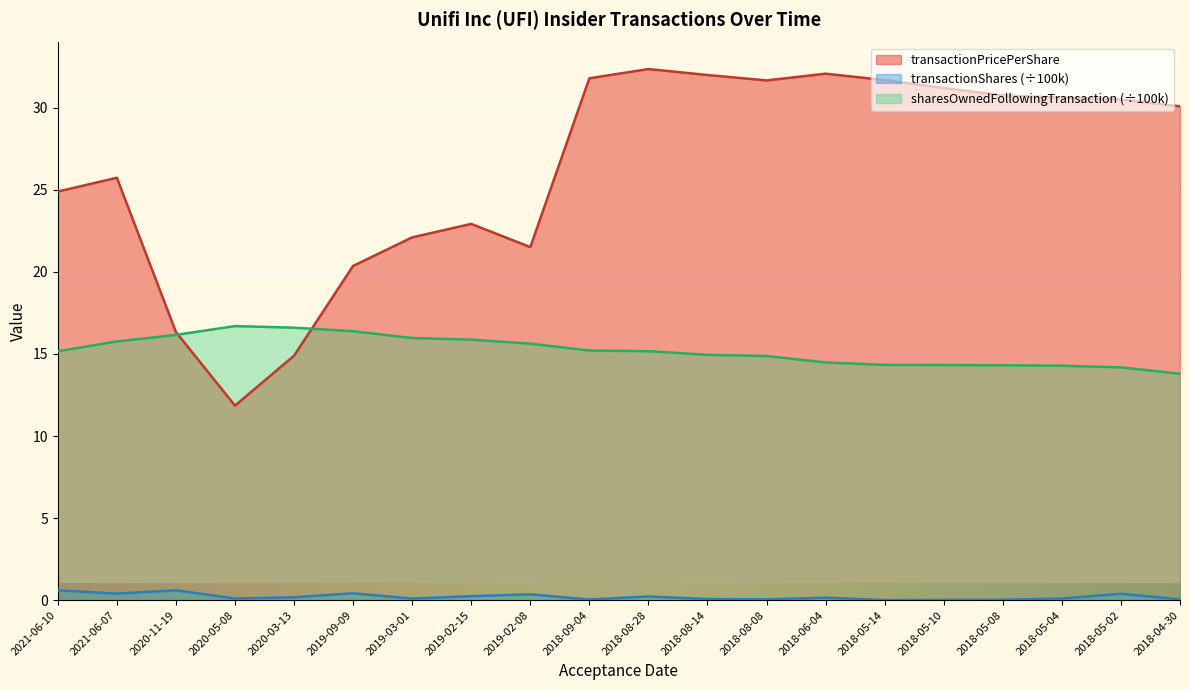

True or false: transactionShares and sharesOwnedFollowingTransaction intersect in this chart.

False